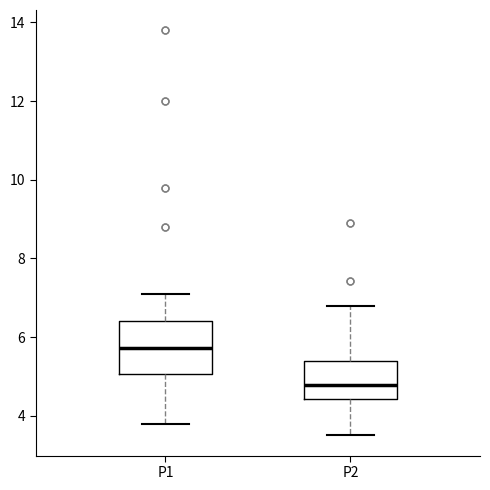

Where does the lower whisker of the box for P2 end on the y-axis? The values are not printed on the chart, so give them approximately, as read against the axis.

3.6